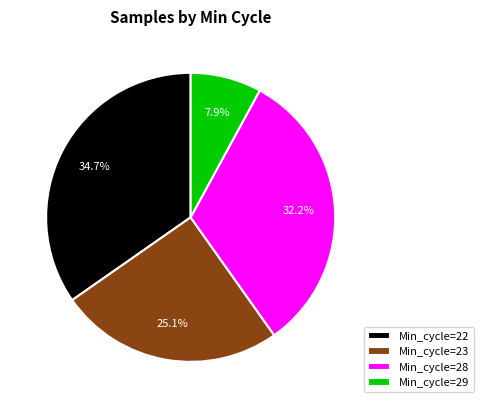

What is the largest slice in the pie chart?

Min_cycle=22